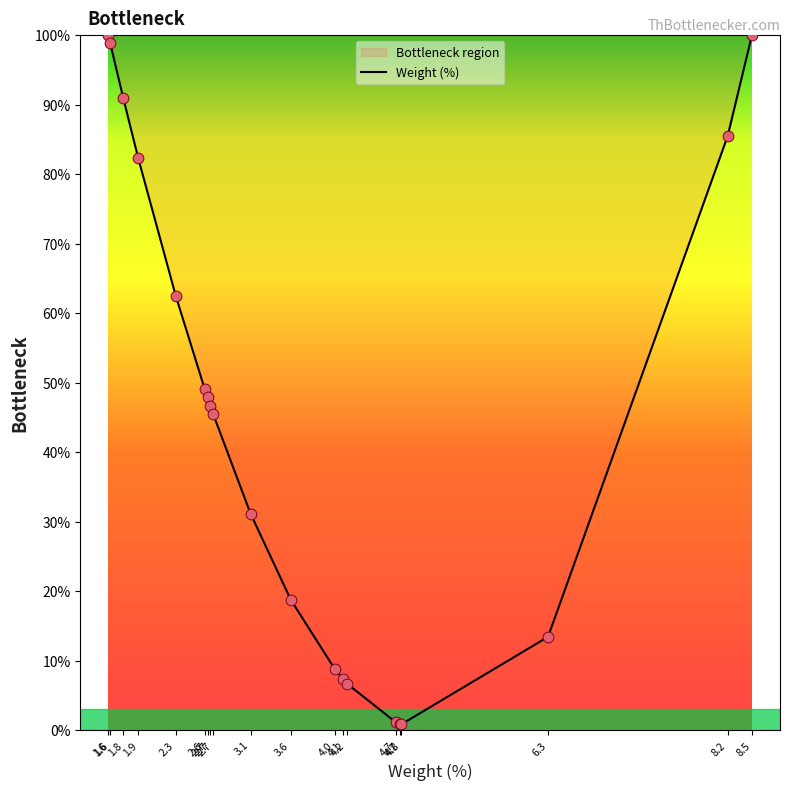

Between 4.8 and 4.1, which is larger?

4.1